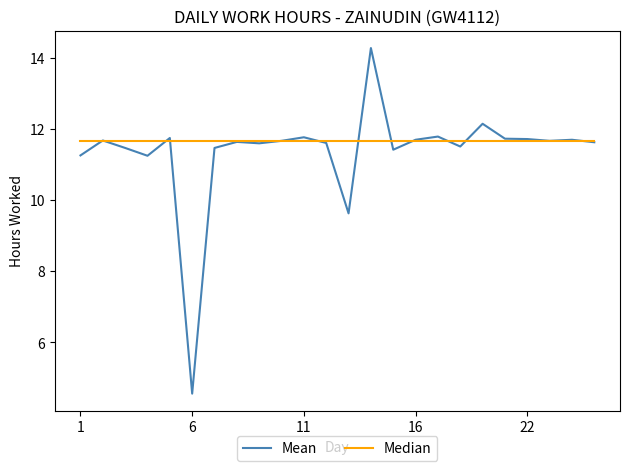

At how many categories does at least one series exceed 8?

24